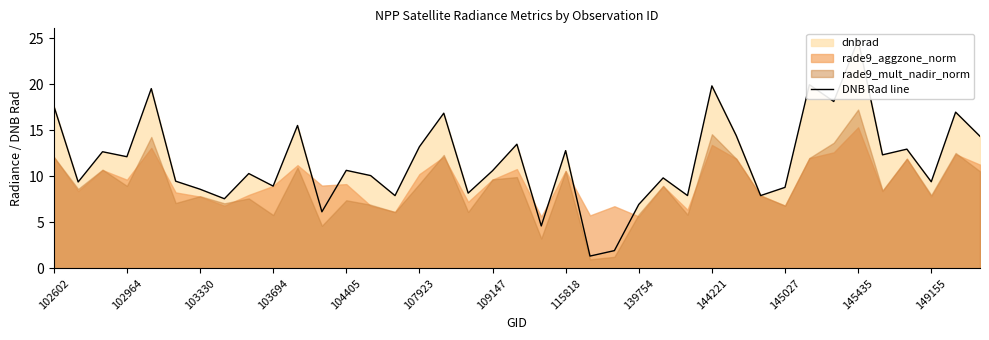

What is the difference between the values at 37 and 115818?

9.4